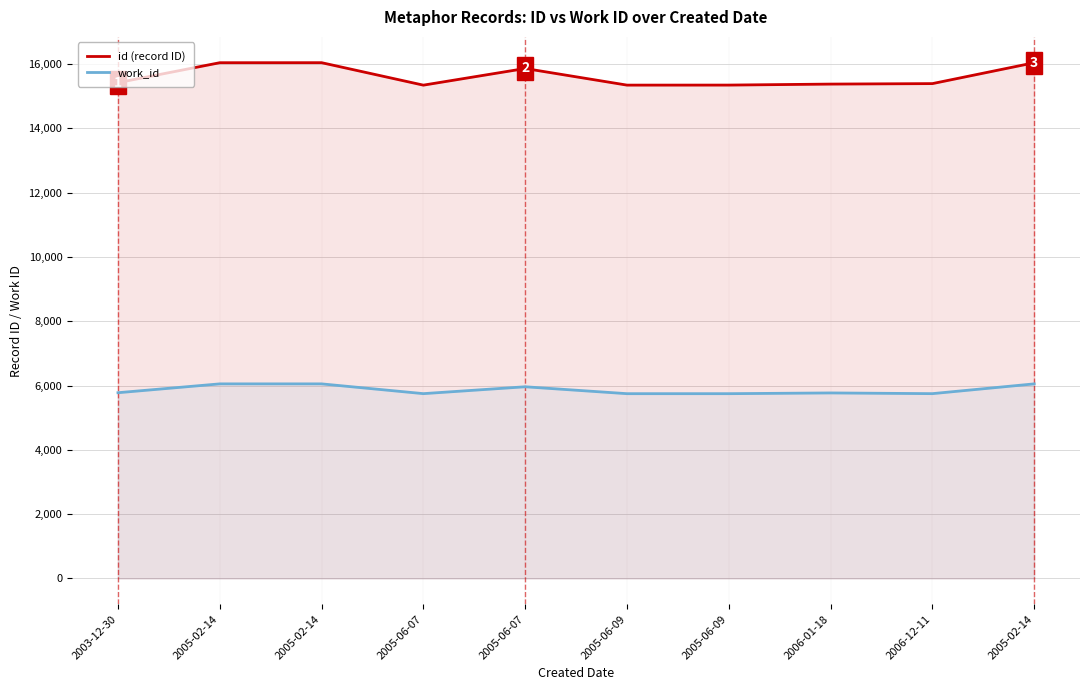

Reading left to right, what are all the values shown in this chart?

id (record ID): 15423	16043	16044	15345	15863	15346	15347	15378	15393	16042
work_id: 5778	6053	6053	5749	5963	5748	5748	5771	5749	6053